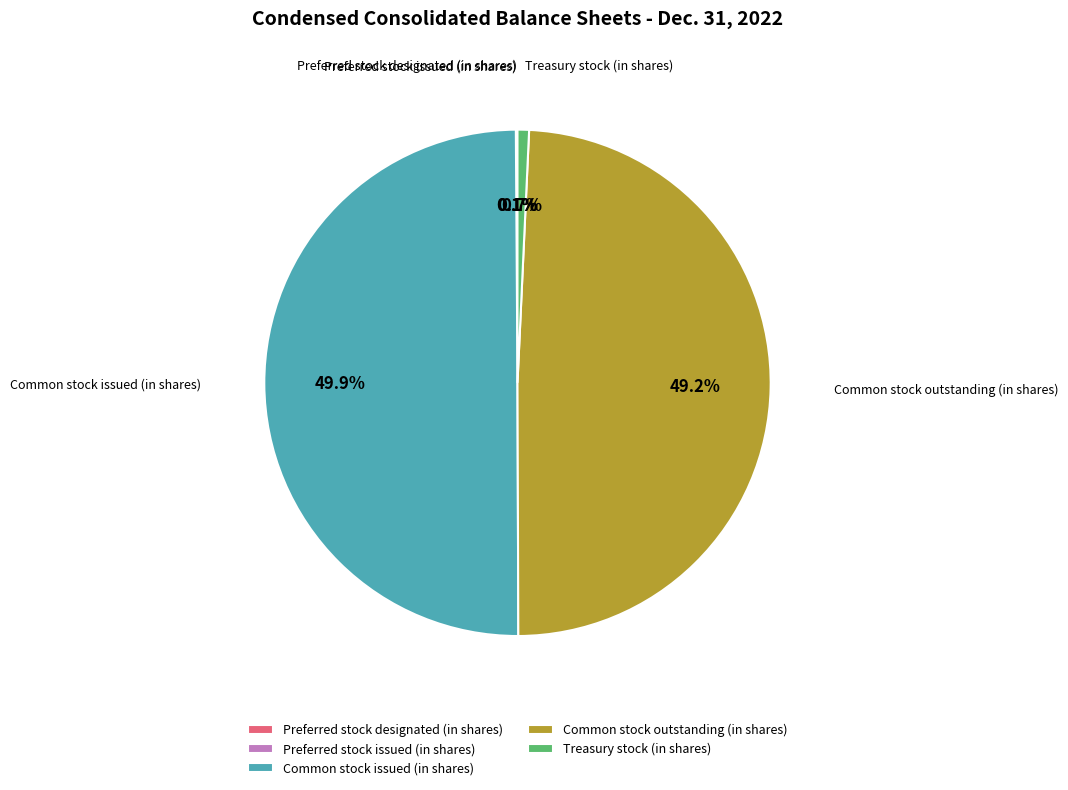

What percentage is the Common stock outstanding (in shares) slice, to the nearest percent?

49%